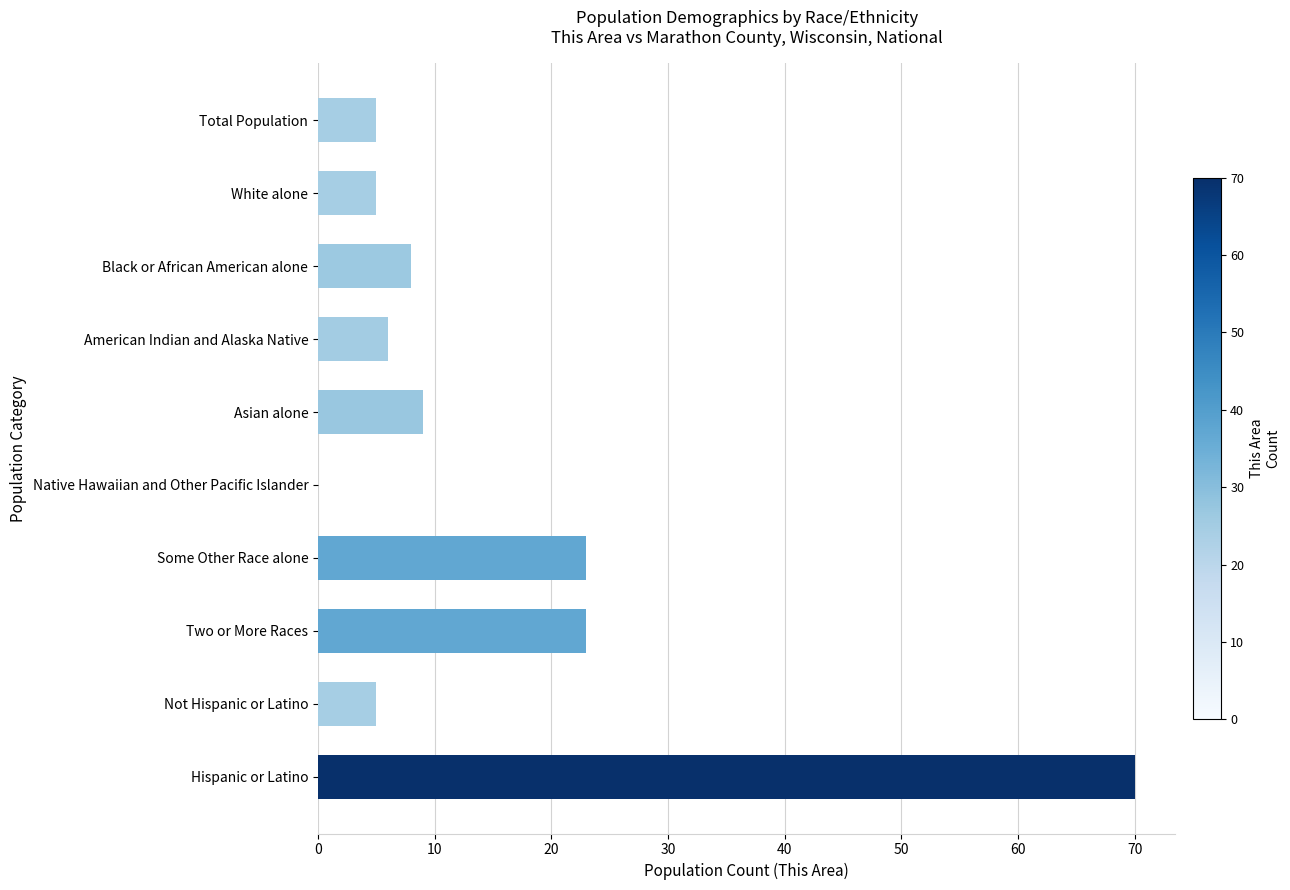

The value at Two or More Races is 9. True or false?

False